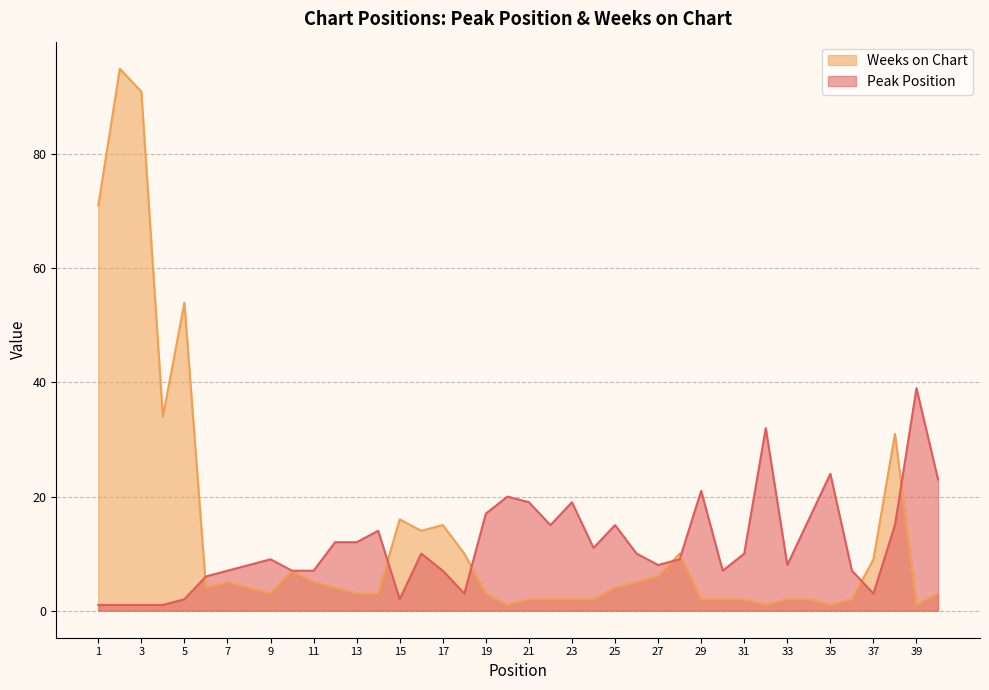

How many times do Peak Position and Weeks on Chart cross each other?

7